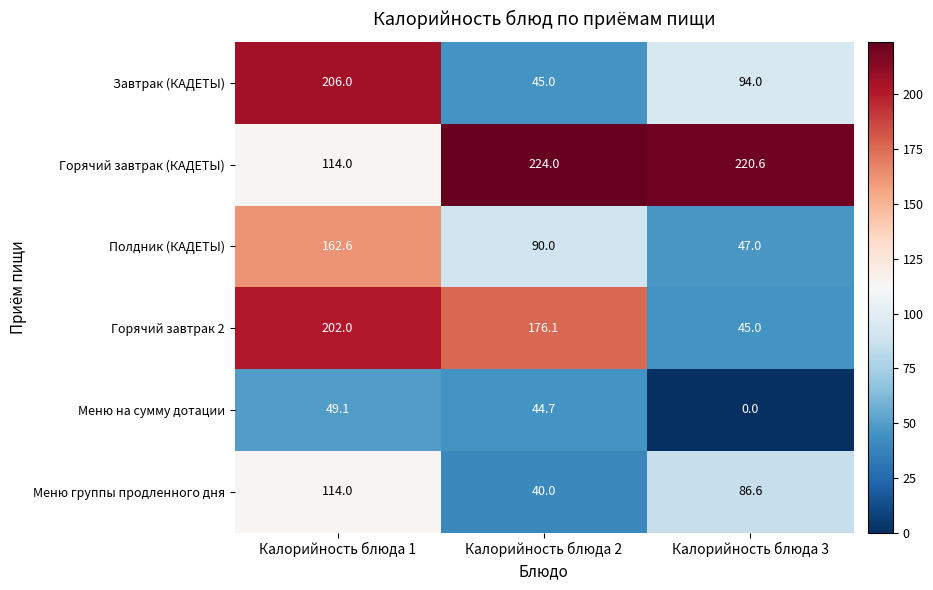

Reading left to right, what are all the values shown in this chart?

Завтрак (КАДЕТЫ): 206.0	45.0	94.0
Горячий завтрак (КАДЕТЫ): 114.0	224.0	220.6
Полдник (КАДЕТЫ): 162.6	90.0	47.0
Горячий завтрак 2: 202.0	176.1	45.0
Меню на сумму дотации: 49.1	44.7	0.0
Меню группы продленного дня: 114.0	40.0	86.6